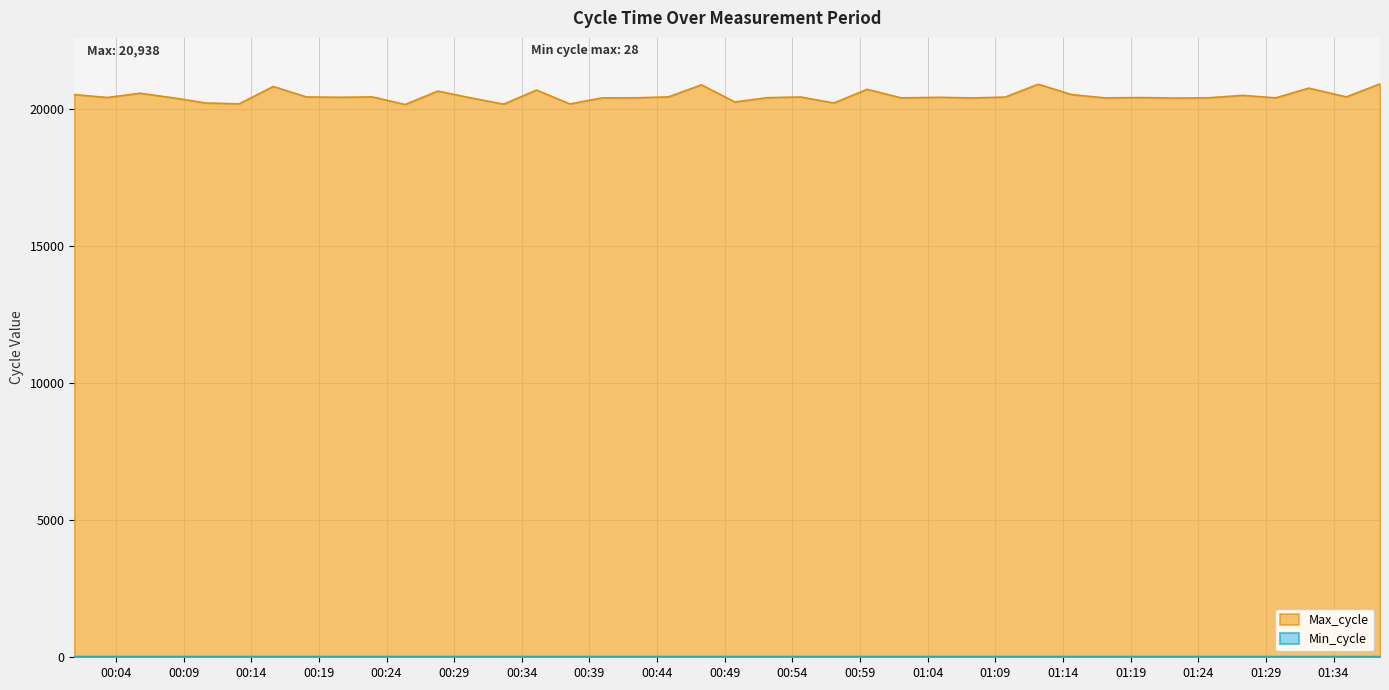

Reading left to right, transcribe all the data shown in this chart.

Max_cycle: 20548	20441	20596	20431	20241	20210	20843	20461	20449	20463	20186	20676	20428	20197	20714	20206	20429	20431	20464	20903	20279	20436	20460	20240	20741	20428	20448	20427	20456	20926	20547	20428	20440	20420	20432	20519	20428	20783	20464	20938
Min_cycle: 27	27	27	27	27	27	28	28	28	28	28	28	28	28	28	28	28	28	28	28	28	28	28	28	28	28	28	28	28	28	28	28	28	28	27	27	27	27	27	27